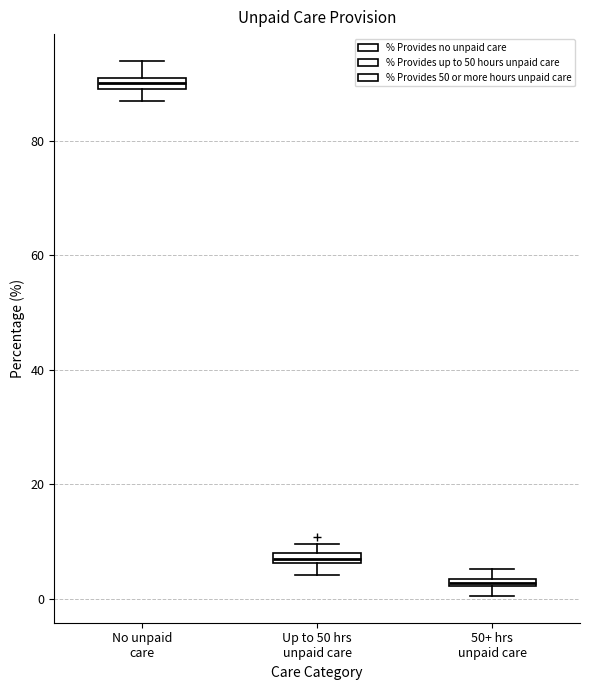

Which box has the highest median line?

No unpaid care